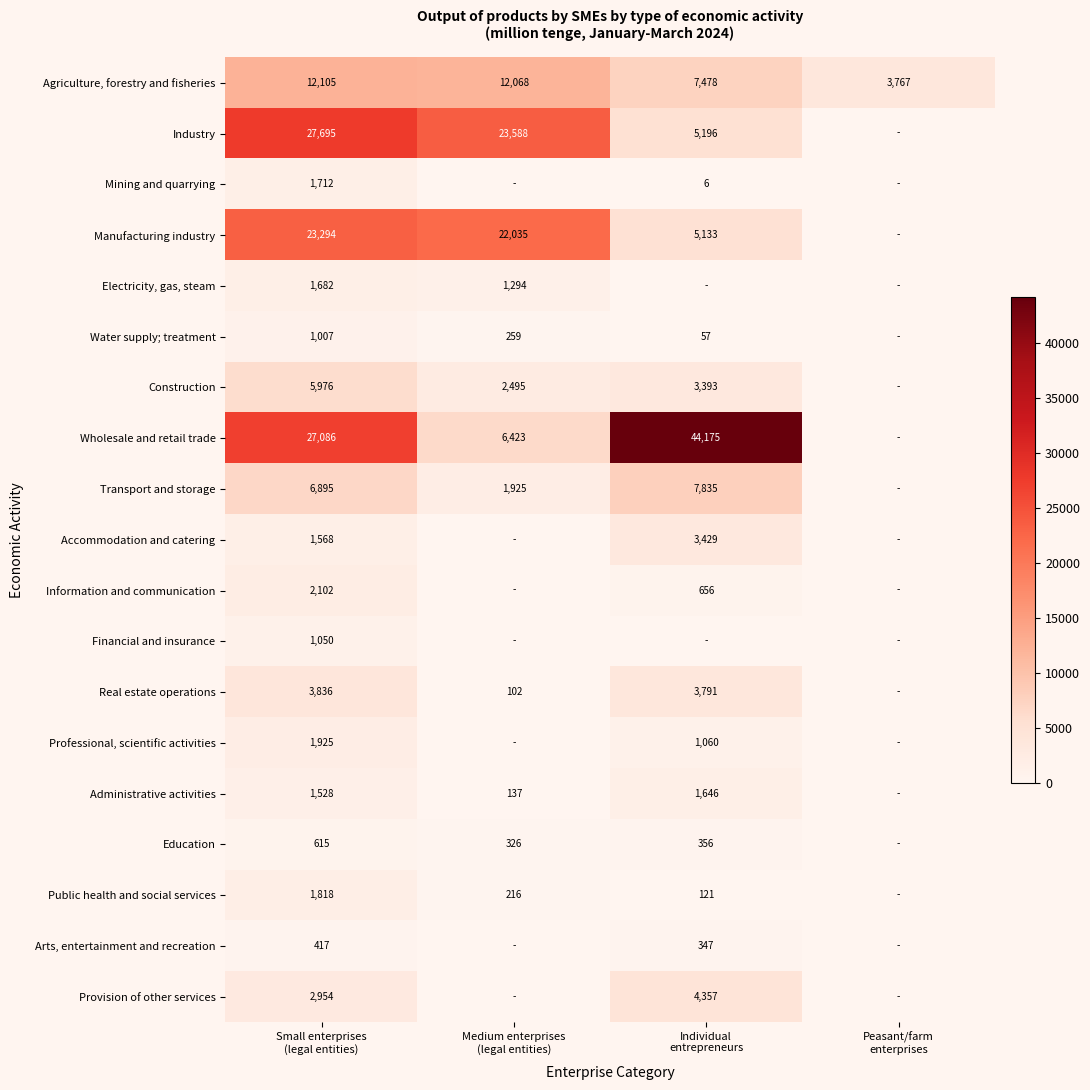

How many Accommodation and catering values are between 0 and 3429?

4